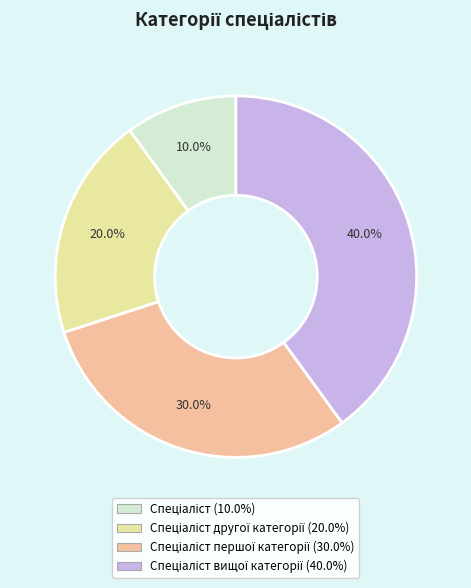

Is there a majority slice in this chart?

No